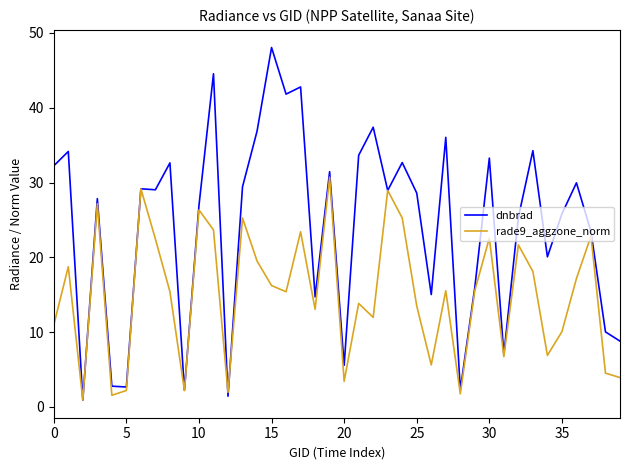

Which series has the largest total across all categories?

dnbrad